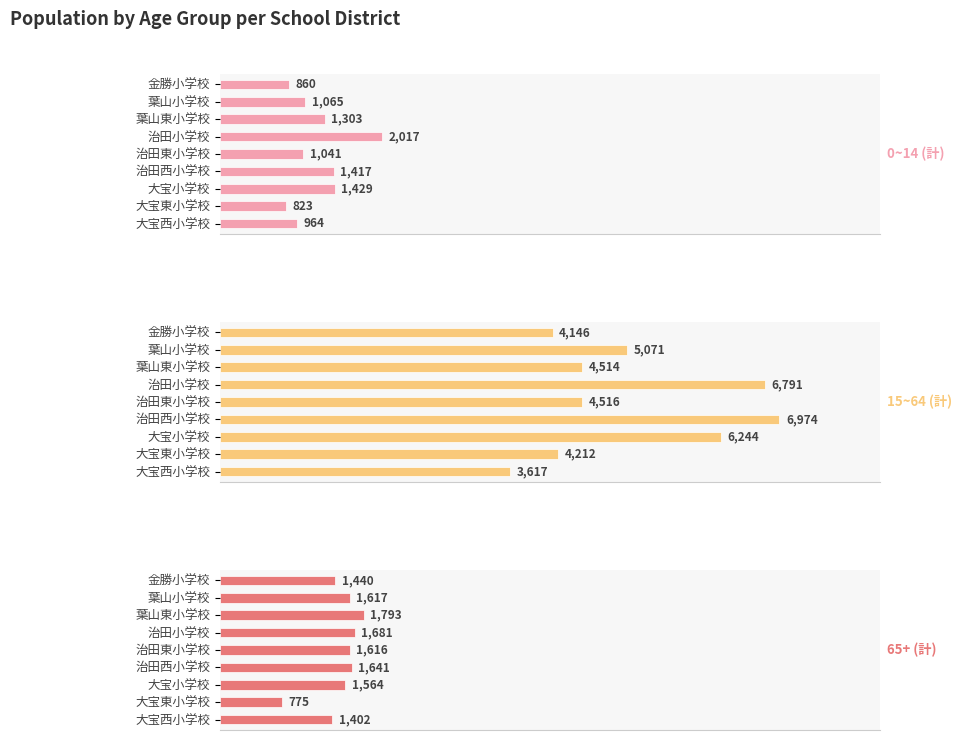

What value does the 65+ (計) series have at 金勝小学校?

1440